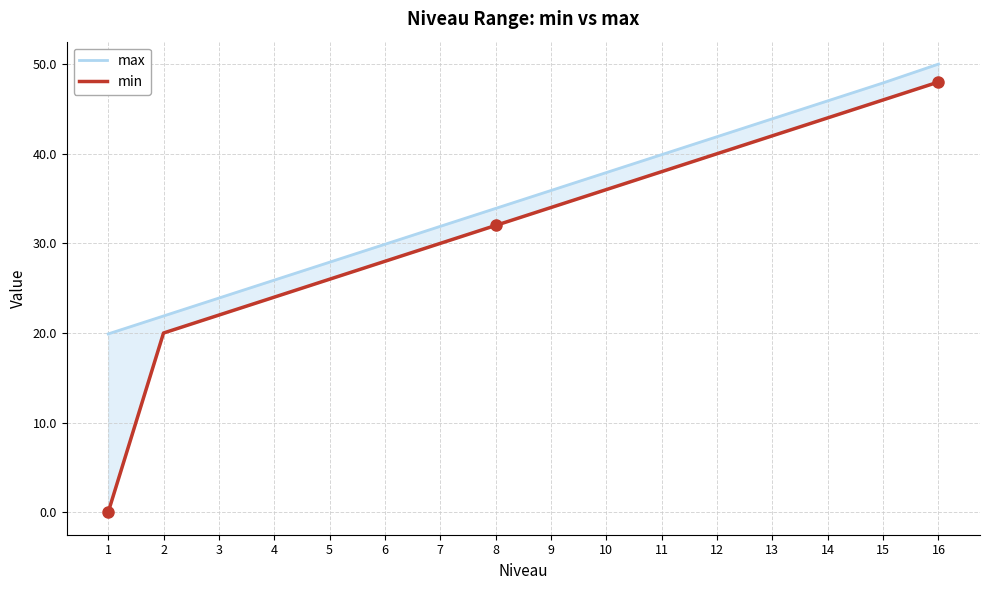

Rank the series by their maximum value, from highest to lowest.

max, min